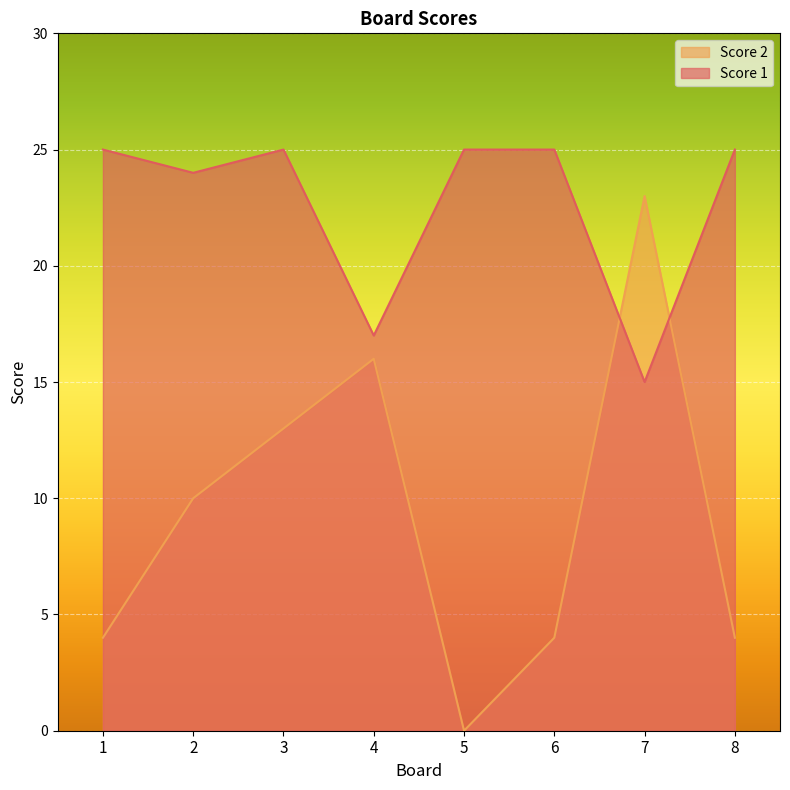

What is the sum of the Score 2 values at 7 and 8?

27